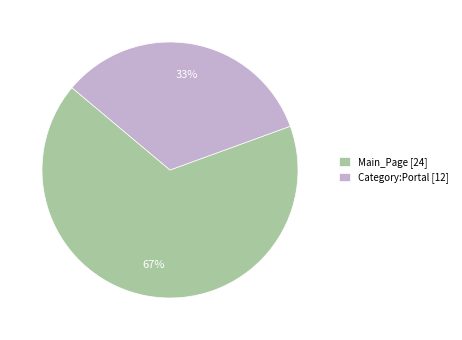

Count the number of slices in the pie.

2